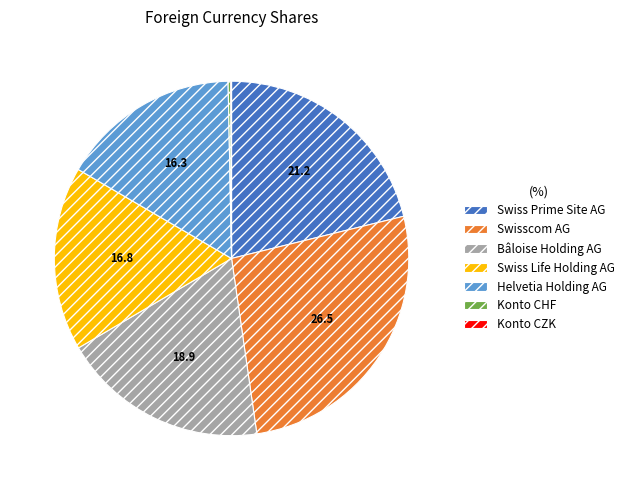

Which category has the biggest portion of the pie?

Swisscom AG